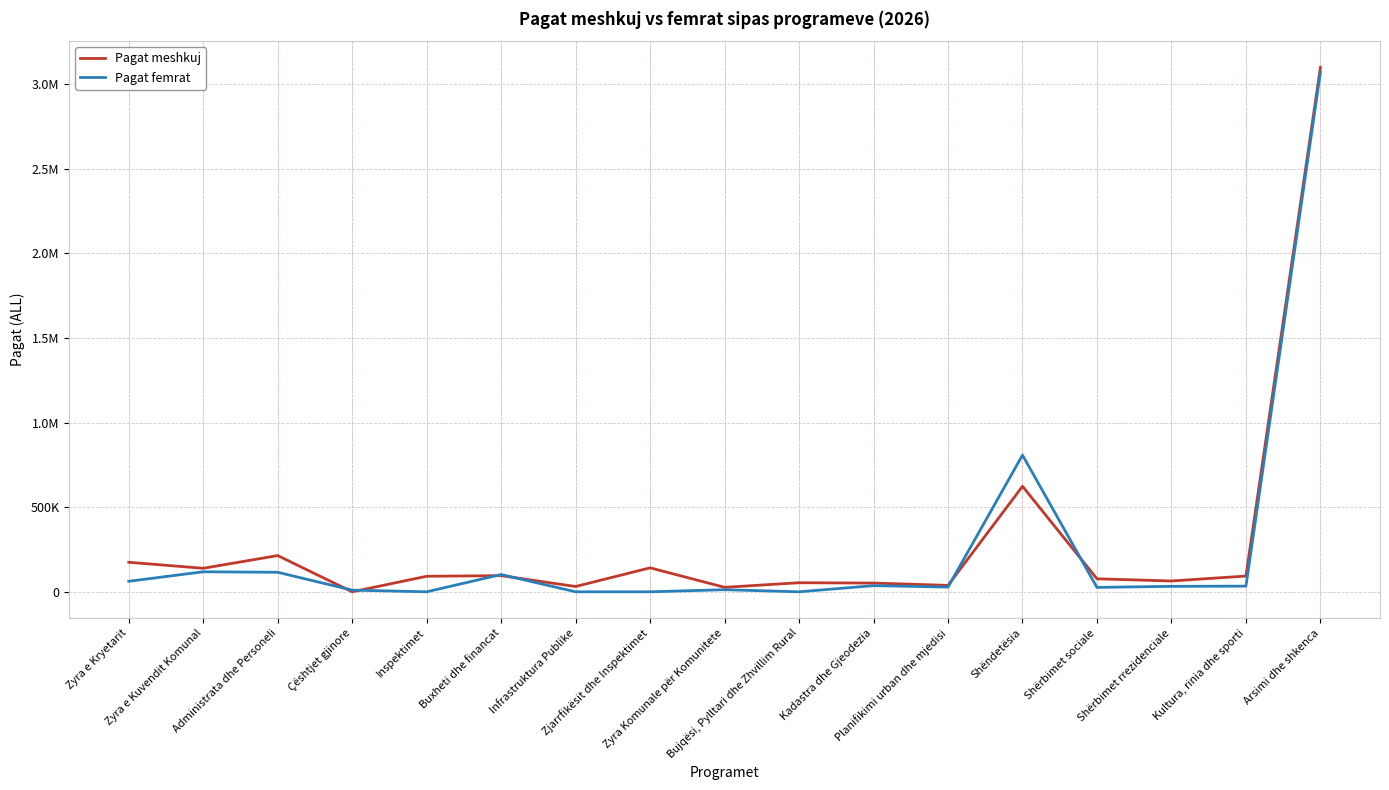

At which category does Pagat femrat reach its first local peak?

Zyra e Kuvendit Komunal